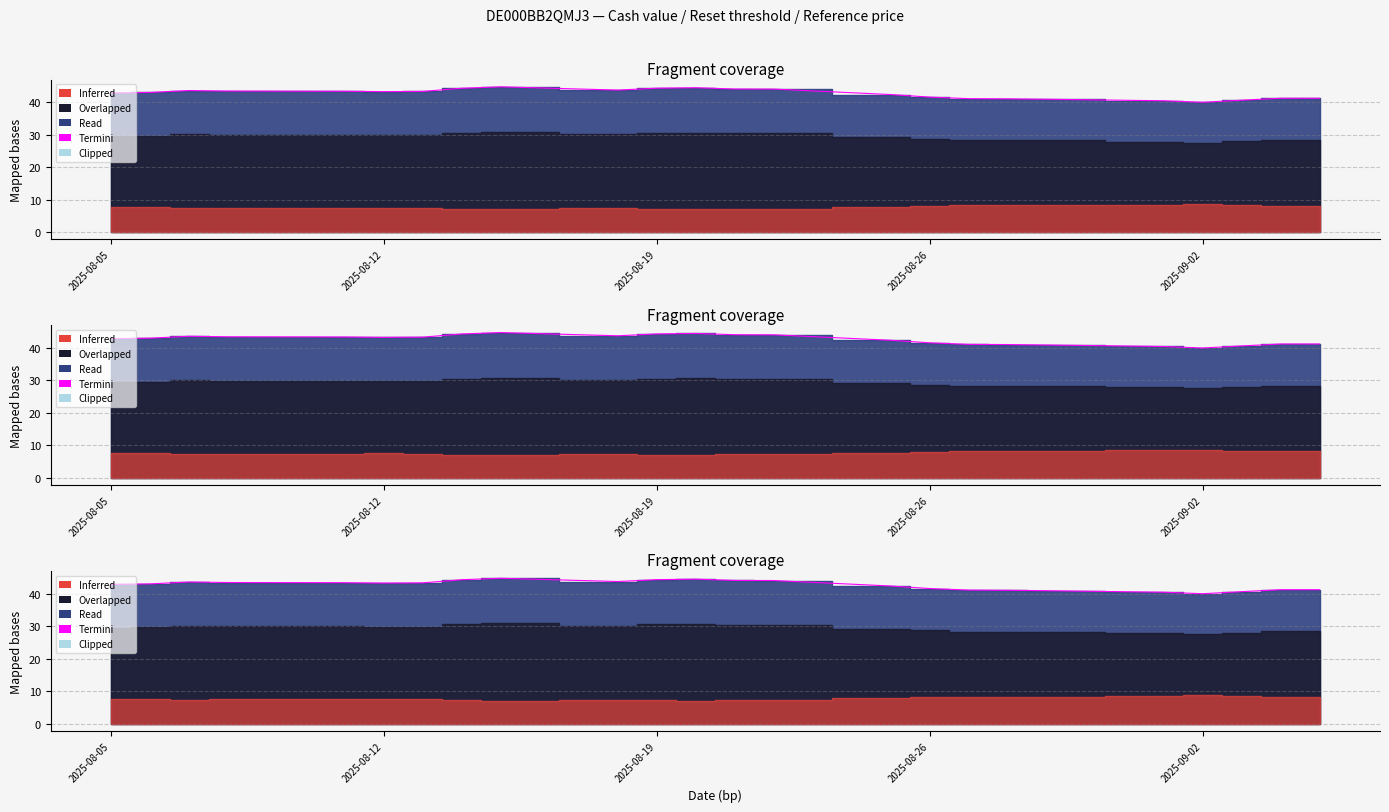

The value at 12 is 57.8. True or false?

False